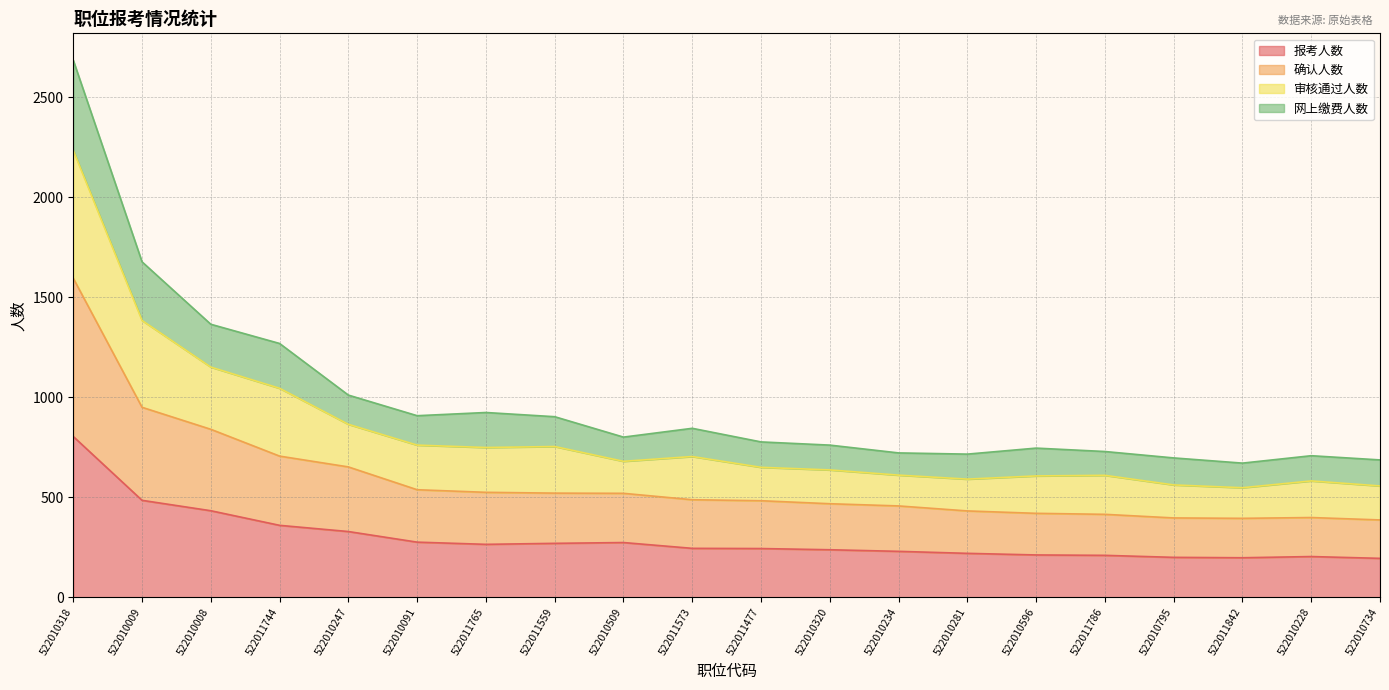

What is the minimum value for 报考人数?

195